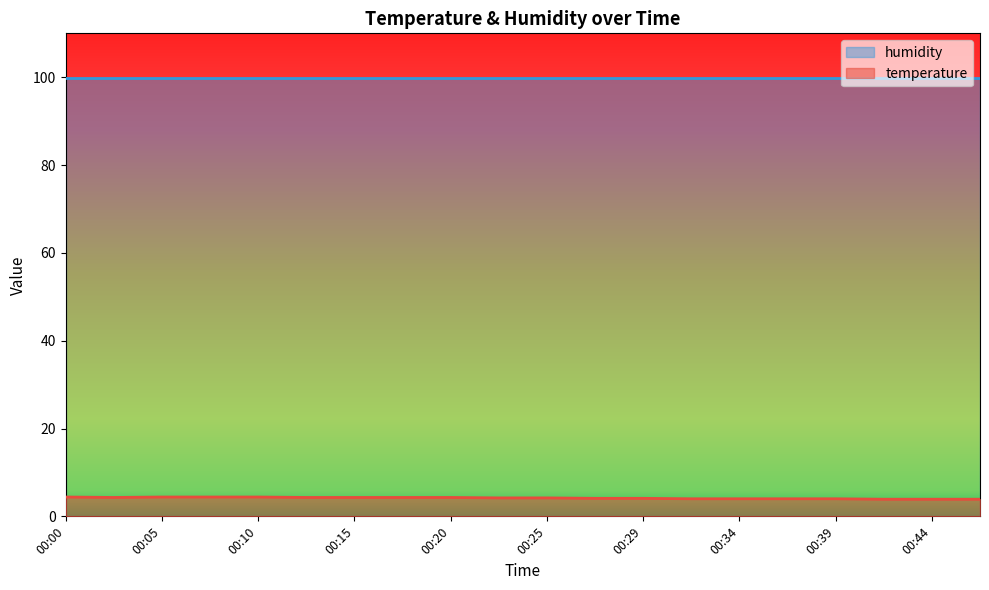

What is the sum of all values?

83.4